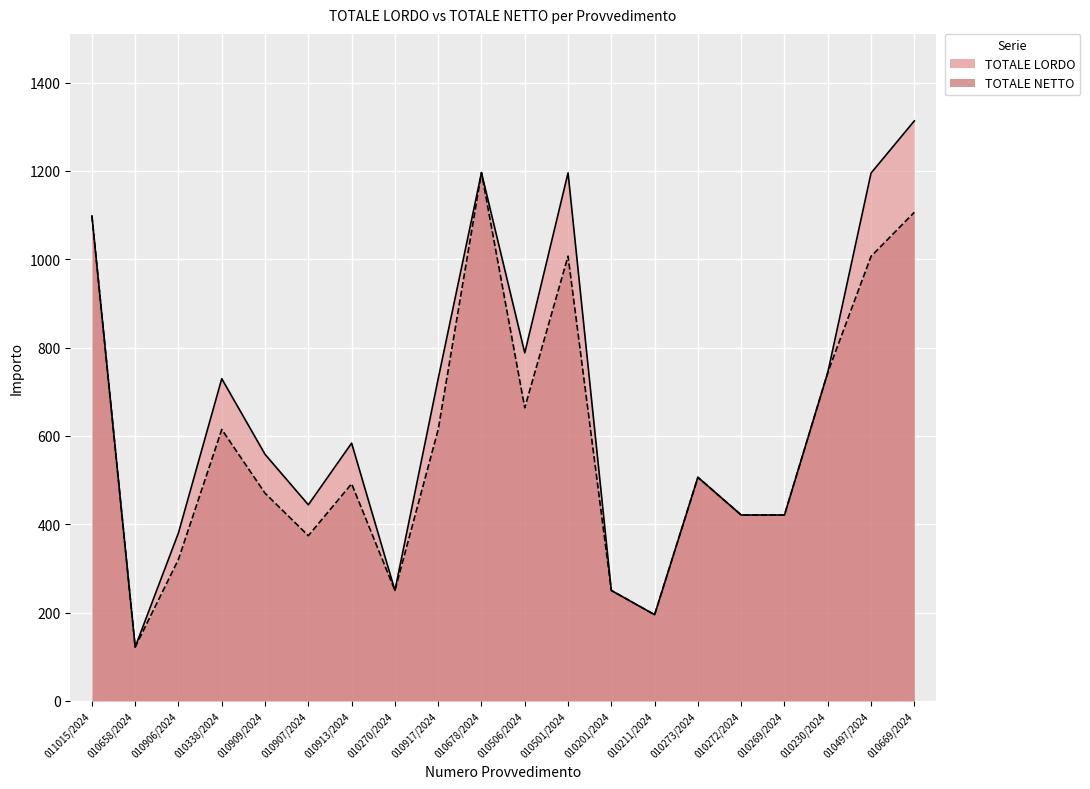

Which category has the lowest value in the TOTALE LORDO series?

010658/2024